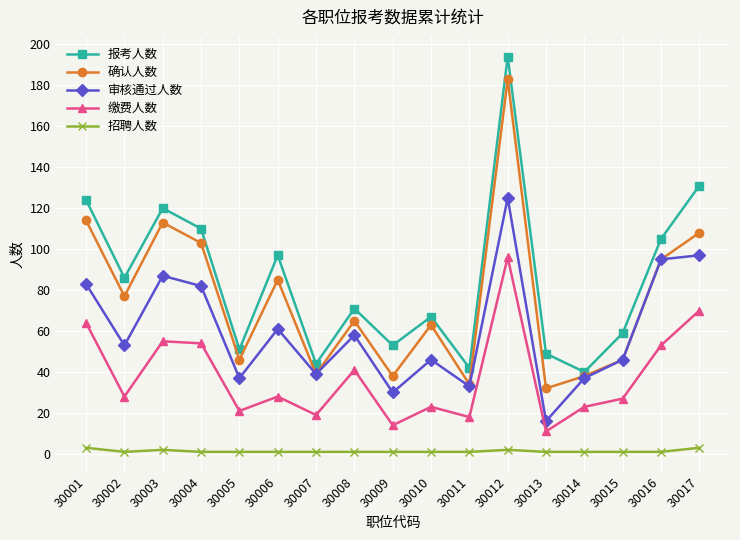

What is the maximum value shown in the chart?

194